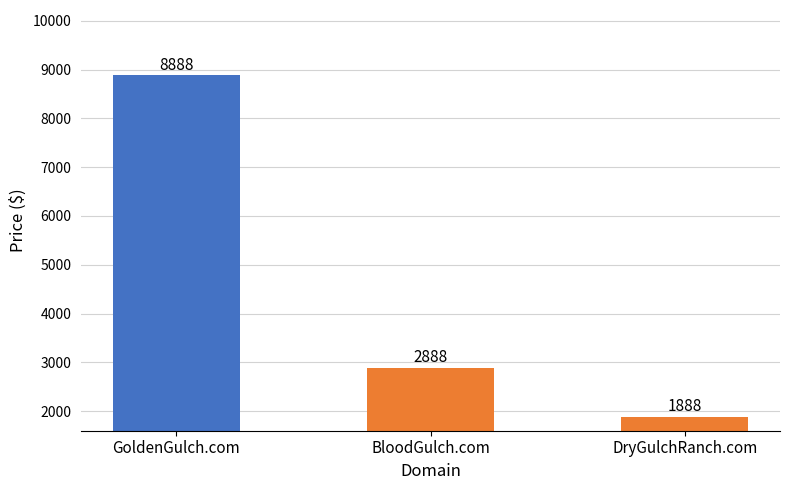

Which category has the lowest value across all series?

DryGulchRanch.com